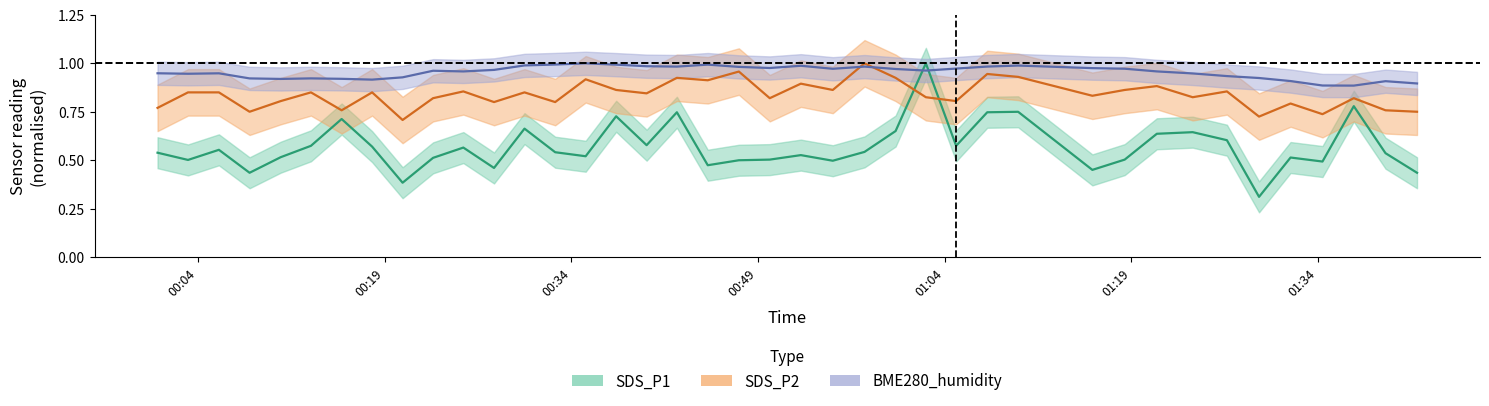

Rank the series by their average value, from lowest to highest.

SDS_P1, SDS_P2, BME280_humidity